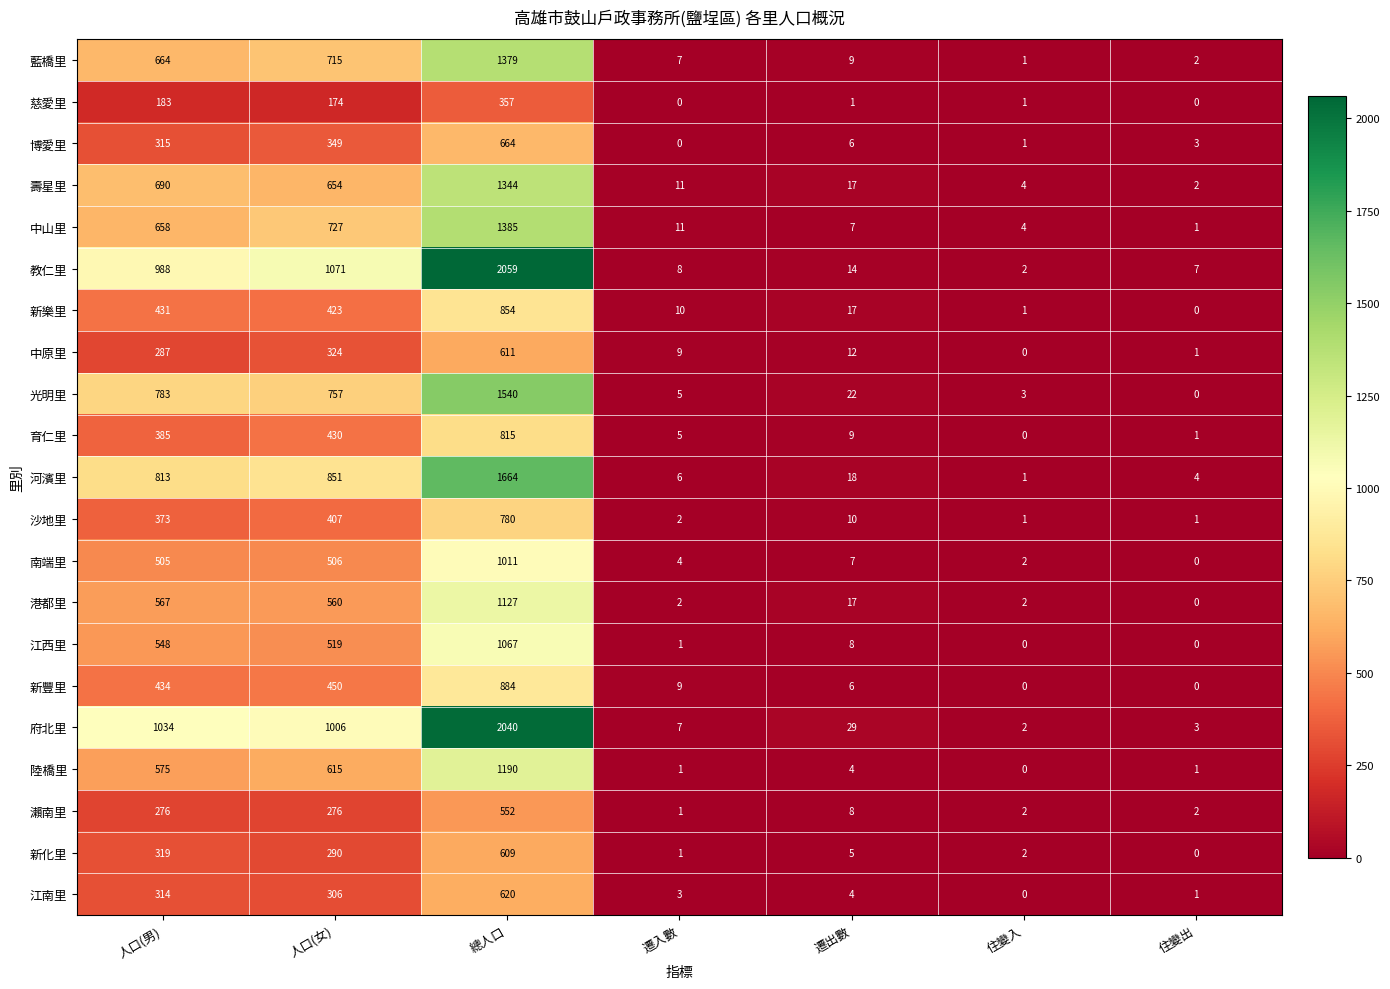

What is the difference between the maximum and second lowest values in the 中原里 series?

610